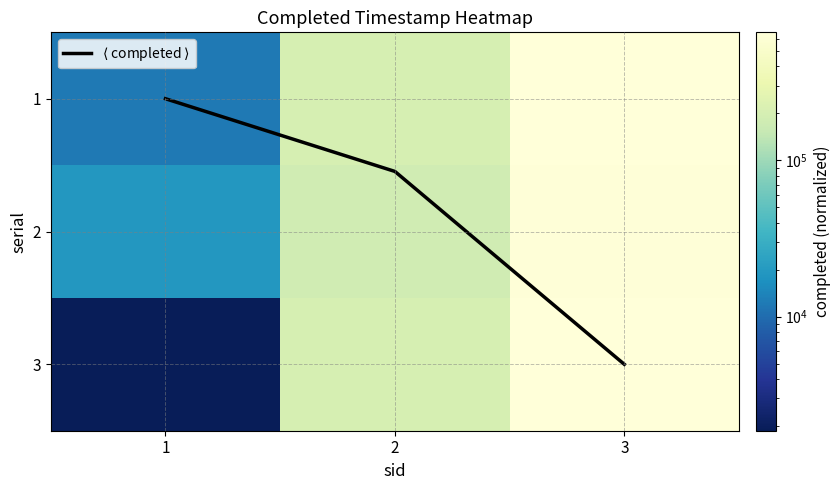

What is the lowest value of the 1 series?

11955.0